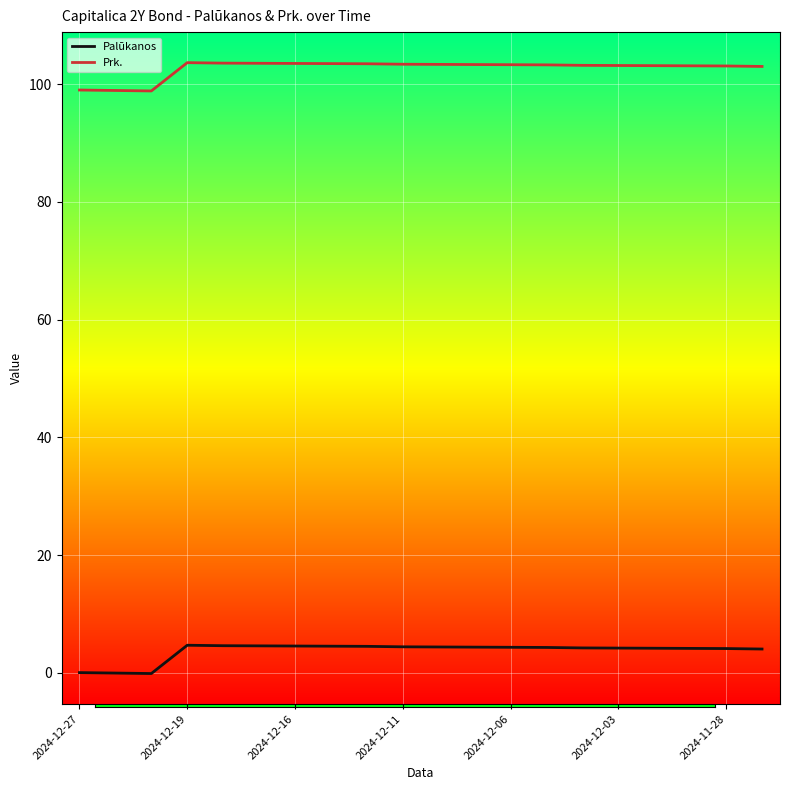

What is the average value of the Prk. series?

102.7